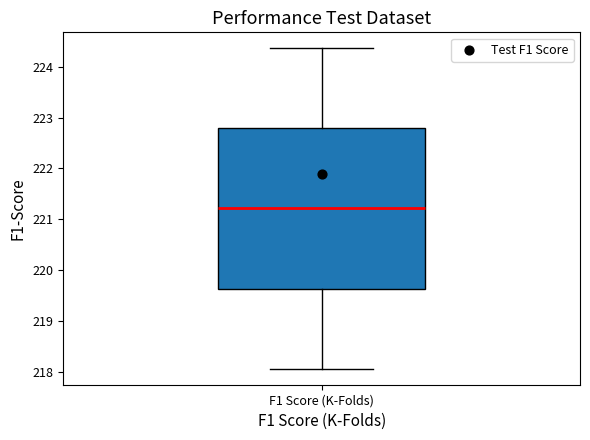

Transcribe this box plot: give where the median line is, the range the box spans, and where the two whiskers end, as read against the y-axis. The values are not printed on the chart, so give them approximately, as read against the axis.

median 221.2, box 219.6 to 222.8, whiskers 218.1 to 224.4